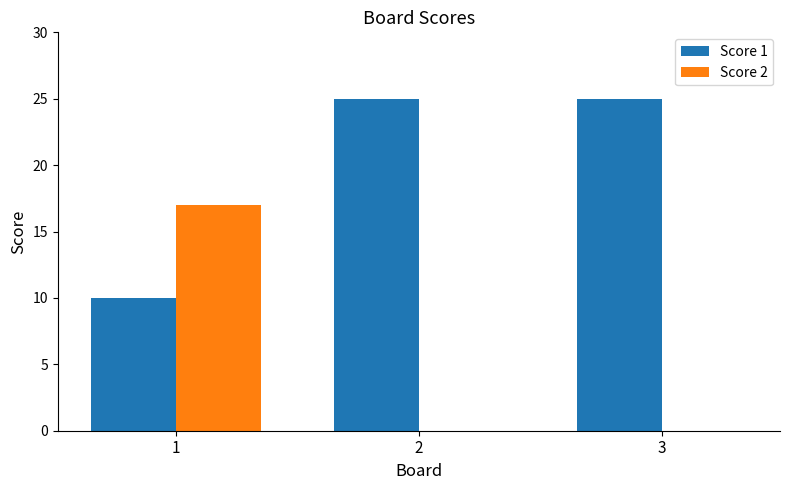

What is the sum of all Score 1 values?

60